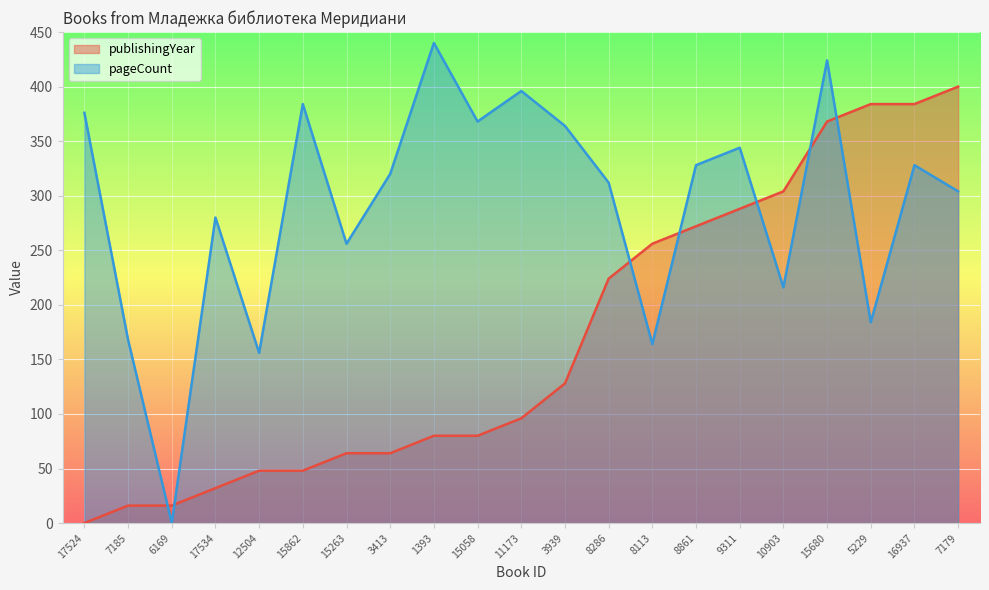

True or false: pageCount has a value of 369.6 at 15263.

False